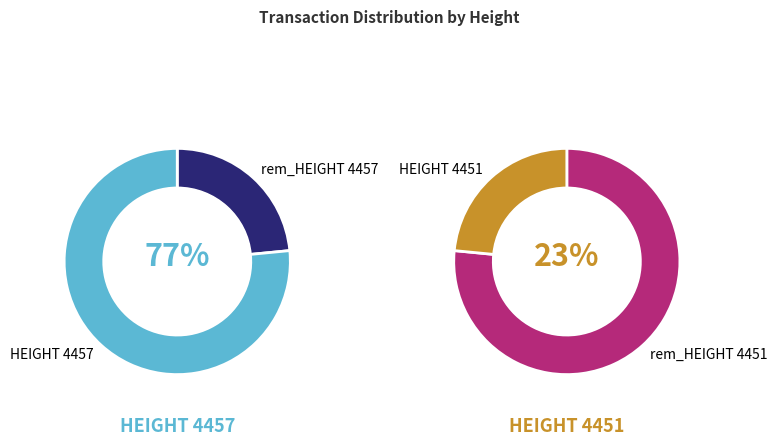

To the nearest percent, what is the average slice percentage?

50%